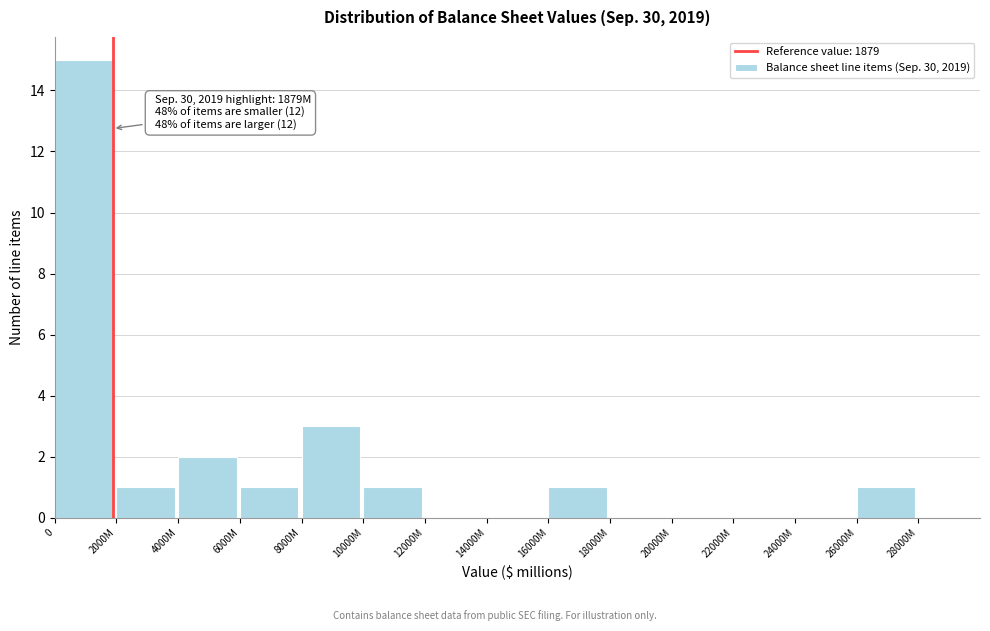

Reading right to left, list all the values displayed in this chart.

26000M=1	24000M=0	22000M=0	20000M=0	18000M=0	16000M=1	14000M=0	12000M=0	10000M=1	8000M=3	6000M=1	4000M=2	2000M=1	0=15